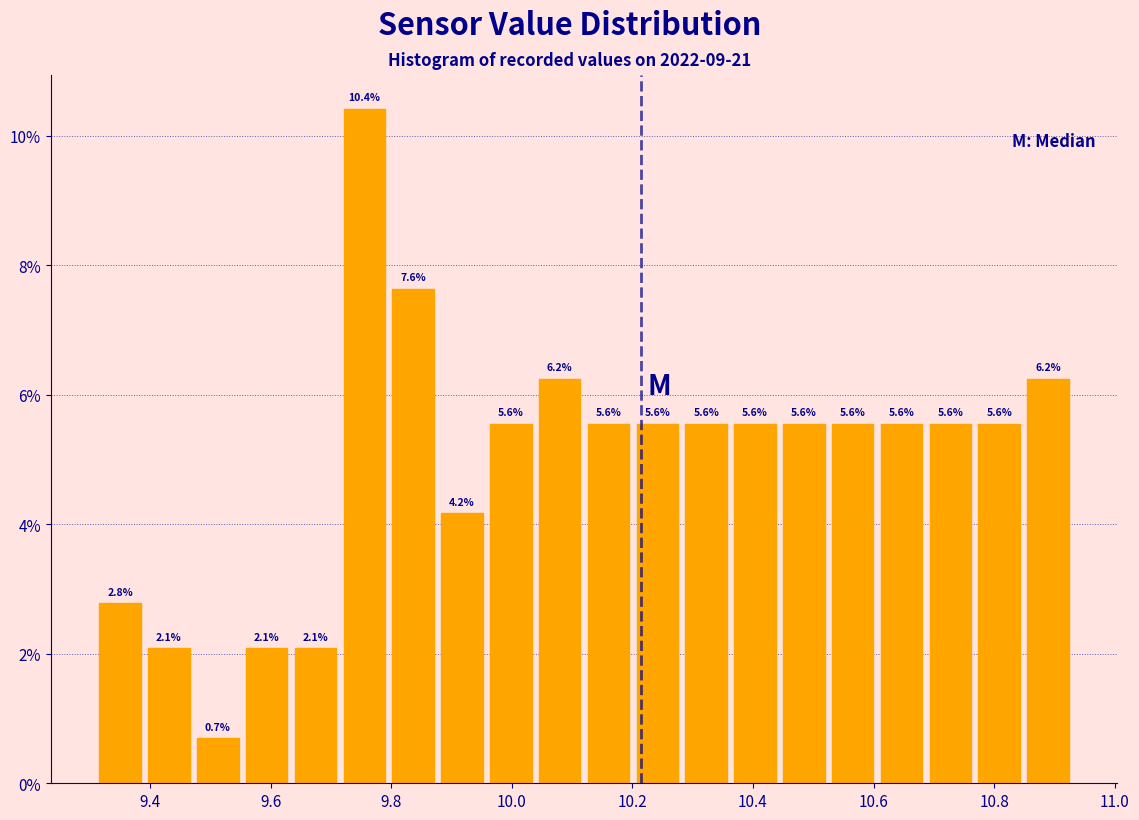

Reading left to right, transcribe this chart: for each bar, give the range it covers on the x-axis and its height. The bar edges are not printed on the chart, so give them approximately, as read against the axis.

9.32 to 9.40: 2.8
9.40 to 9.48: 2.1
9.48 to 9.56: 0.7
9.56 to 9.64: 2.1
9.64 to 9.72: 2.1
9.72 to 9.80: 10.4
9.80 to 9.88: 7.6
9.88 to 9.96: 4.2
9.96 to 10.04: 5.6
10.04 to 10.12: 6.2
10.12 to 10.20: 5.6
10.20 to 10.28: 5.6
10.28 to 10.36: 5.6
10.36 to 10.44: 5.6
10.44 to 10.52: 5.6
10.52 to 10.60: 5.6
10.60 to 10.68: 5.6
10.68 to 10.76: 5.6
10.76 to 10.84: 5.6
10.84 to 10.94: 6.2